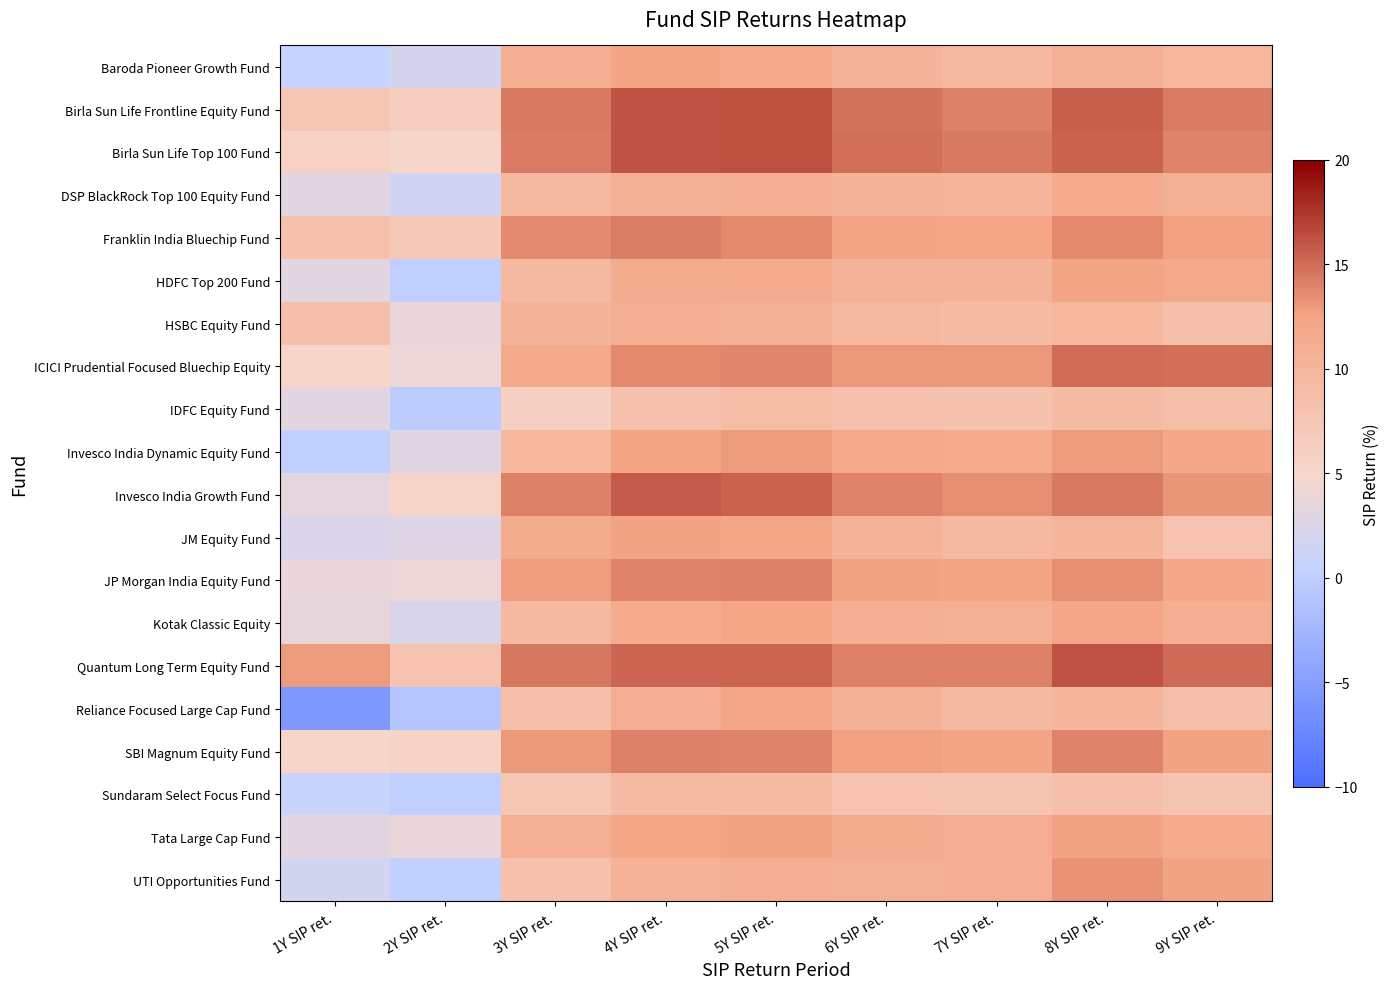

Reading left to right, extract all data points from this chart.

Baroda Pioneer Growth Fund: 1Y SIP ret.=0.5	2Y SIP ret.=1.9	3Y SIP ret.=10.9	4Y SIP ret.=12.4	5Y SIP ret.=11.9	6Y SIP ret.=10.1	7Y SIP ret.=9.4	8Y SIP ret.=10.7	9Y SIP ret.=9.7
Birla Sun Life Frontline Equity Fund: 1Y SIP ret.=7.4	2Y SIP ret.=6.2	3Y SIP ret.=14.4	4Y SIP ret.=16.2	5Y SIP ret.=16.3	6Y SIP ret.=14.7	7Y SIP ret.=14.1	8Y SIP ret.=15.6	9Y SIP ret.=14.4
Birla Sun Life Top 100 Fund: 1Y SIP ret.=5.8	2Y SIP ret.=5.1	3Y SIP ret.=14.4	4Y SIP ret.=16.2	5Y SIP ret.=16.3	6Y SIP ret.=14.9	7Y SIP ret.=14.4	8Y SIP ret.=15.5	9Y SIP ret.=13.9
DSP BlackRock Top 100 Equity Fund: 1Y SIP ret.=3.0	2Y SIP ret.=1.6	3Y SIP ret.=9.4	4Y SIP ret.=10.8	5Y SIP ret.=11.0	6Y SIP ret.=10.2	7Y SIP ret.=10.0	8Y SIP ret.=11.5	9Y SIP ret.=10.8
Franklin India Bluechip Fund: 1Y SIP ret.=8.3	2Y SIP ret.=7.2	3Y SIP ret.=13.7	4Y SIP ret.=14.2	5Y SIP ret.=13.7	6Y SIP ret.=12.5	7Y SIP ret.=12.2	8Y SIP ret.=13.8	9Y SIP ret.=12.7
HDFC Top 200 Fund: 1Y SIP ret.=3.2	2Y SIP ret.=0.1	3Y SIP ret.=9.6	4Y SIP ret.=11.4	5Y SIP ret.=11.5	6Y SIP ret.=10.4	7Y SIP ret.=10.4	8Y SIP ret.=12.5	9Y SIP ret.=11.8
HSBC Equity Fund: 1Y SIP ret.=8.6	2Y SIP ret.=3.7	3Y SIP ret.=10.1	4Y SIP ret.=11.0	5Y SIP ret.=10.8	6Y SIP ret.=9.5	7Y SIP ret.=9.0	8Y SIP ret.=9.8	9Y SIP ret.=8.7
ICICI Prudential Focused Bluechip Equity: 1Y SIP ret.=5.4	2Y SIP ret.=4.0	3Y SIP ret.=11.8	4Y SIP ret.=13.7	5Y SIP ret.=13.9	6Y SIP ret.=13.0	7Y SIP ret.=13.0	8Y SIP ret.=15.0	9Y SIP ret.=14.8
IDFC Equity Fund: 1Y SIP ret.=3.1	2Y SIP ret.=-0.3	3Y SIP ret.=6.0	4Y SIP ret.=8.2	5Y SIP ret.=8.9	6Y SIP ret.=8.2	7Y SIP ret.=8.1	8Y SIP ret.=9.1	9Y SIP ret.=8.7
Invesco India Dynamic Equity Fund: 1Y SIP ret.=0.2	2Y SIP ret.=3.0	3Y SIP ret.=9.8	4Y SIP ret.=12.3	5Y SIP ret.=12.9	6Y SIP ret.=11.9	7Y SIP ret.=11.6	8Y SIP ret.=12.9	9Y SIP ret.=11.9
Invesco India Growth Fund: 1Y SIP ret.=3.4	2Y SIP ret.=5.4	3Y SIP ret.=14.0	4Y SIP ret.=15.8	5Y SIP ret.=15.5	6Y SIP ret.=13.9	7Y SIP ret.=13.5	8Y SIP ret.=14.5	9Y SIP ret.=13.2
JM Equity Fund: 1Y SIP ret.=2.3	2Y SIP ret.=2.8	3Y SIP ret.=11.3	4Y SIP ret.=12.6	5Y SIP ret.=12.2	6Y SIP ret.=10.4	7Y SIP ret.=9.5	8Y SIP ret.=10.0	9Y SIP ret.=8.0
JP Morgan India Equity Fund: 1Y SIP ret.=3.7	2Y SIP ret.=4.0	3Y SIP ret.=12.8	4Y SIP ret.=14.0	5Y SIP ret.=14.1	6Y SIP ret.=12.6	7Y SIP ret.=12.3	8Y SIP ret.=13.5	9Y SIP ret.=12.0
Kotak Classic Equity: 1Y SIP ret.=3.5	2Y SIP ret.=2.2	3Y SIP ret.=9.6	4Y SIP ret.=11.5	5Y SIP ret.=12.2	6Y SIP ret.=11.0	7Y SIP ret.=10.7	8Y SIP ret.=12.1	9Y SIP ret.=11.0
Quantum Long Term Equity Fund: 1Y SIP ret.=12.9	2Y SIP ret.=7.9	3Y SIP ret.=14.5	4Y SIP ret.=15.4	5Y SIP ret.=15.4	6Y SIP ret.=14.1	7Y SIP ret.=14.1	8Y SIP ret.=16.2	9Y SIP ret.=15.2
Reliance Focused Large Cap Fund: 1Y SIP ret.=-5.6	2Y SIP ret.=-1.0	3Y SIP ret.=8.6	4Y SIP ret.=11.3	5Y SIP ret.=12.1	6Y SIP ret.=10.6	7Y SIP ret.=9.5	8Y SIP ret.=9.9	9Y SIP ret.=8.6
SBI Magnum Equity Fund: 1Y SIP ret.=5.0	2Y SIP ret.=5.5	3Y SIP ret.=13.1	4Y SIP ret.=14.1	5Y SIP ret.=14.0	6Y SIP ret.=12.7	7Y SIP ret.=12.5	8Y SIP ret.=13.9	9Y SIP ret.=12.5
Sundaram Select Focus Fund: 1Y SIP ret.=0.9	2Y SIP ret.=-0.0	3Y SIP ret.=7.5	4Y SIP ret.=9.2	5Y SIP ret.=9.2	6Y SIP ret.=8.0	7Y SIP ret.=7.6	8Y SIP ret.=8.6	9Y SIP ret.=7.6
Tata Large Cap Fund: 1Y SIP ret.=3.2	2Y SIP ret.=3.7	3Y SIP ret.=10.7	4Y SIP ret.=12.2	5Y SIP ret.=12.6	6Y SIP ret.=11.4	7Y SIP ret.=11.1	8Y SIP ret.=12.6	9Y SIP ret.=11.5
UTI Opportunities Fund: 1Y SIP ret.=1.7	2Y SIP ret.=0.1	3Y SIP ret.=8.2	4Y SIP ret.=10.3	5Y SIP ret.=11.0	6Y SIP ret.=10.8	7Y SIP ret.=11.0	8Y SIP ret.=13.2	9Y SIP ret.=12.6